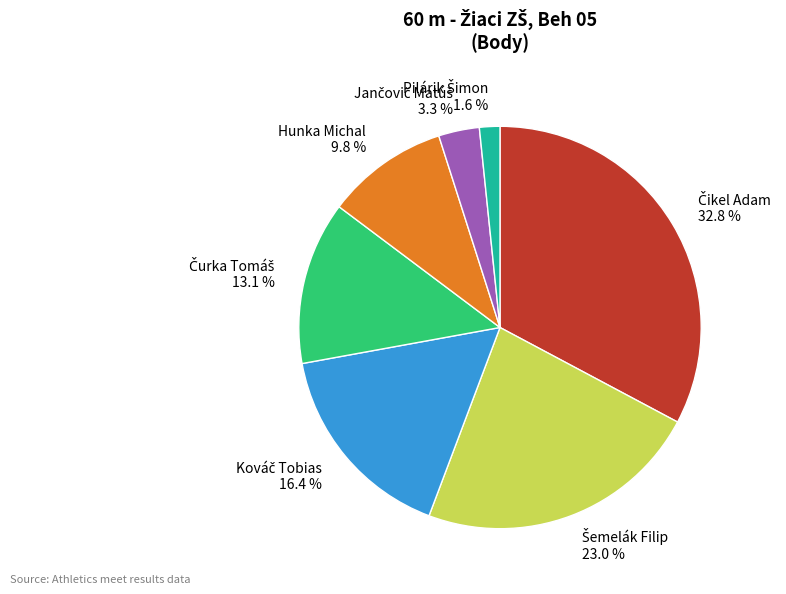

Is there a majority slice in this chart?

No